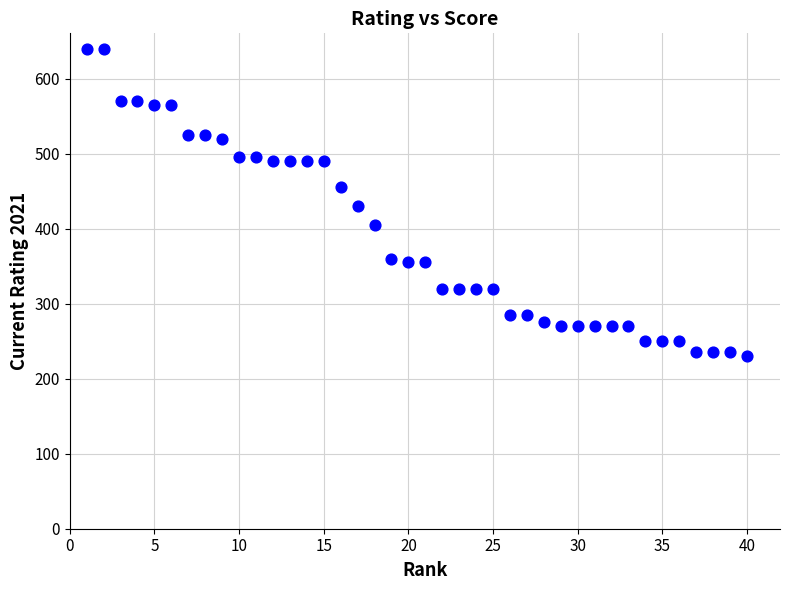

What is the range of Y values (max minus min)?

410